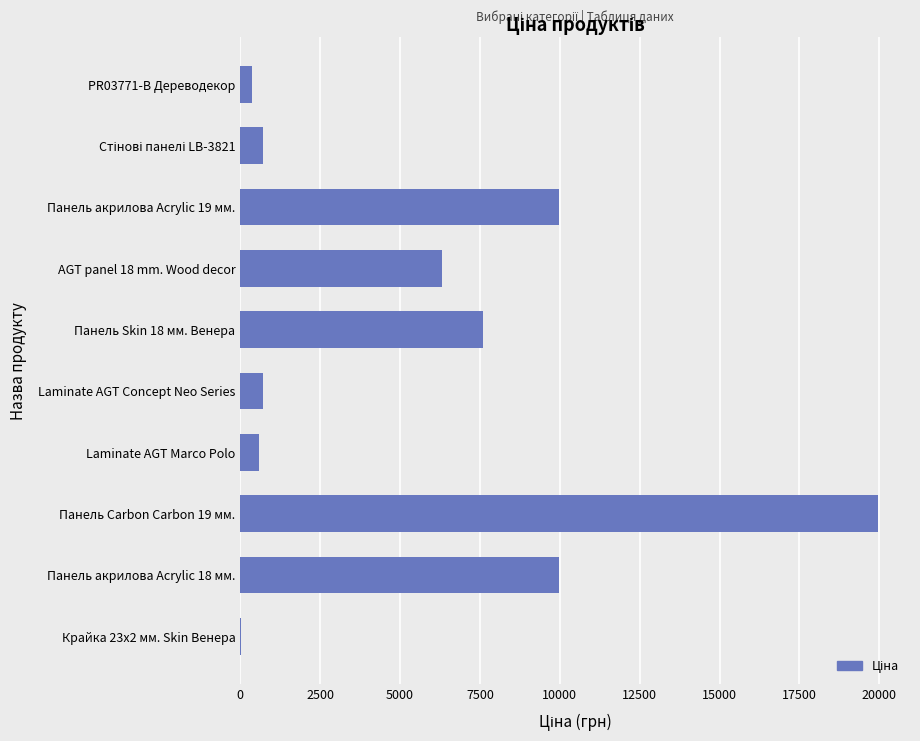

What is the ratio of the value at Панель Skin 18 мм. Венера to the value at AGT panel 18 mm. Wood decor?

1.2